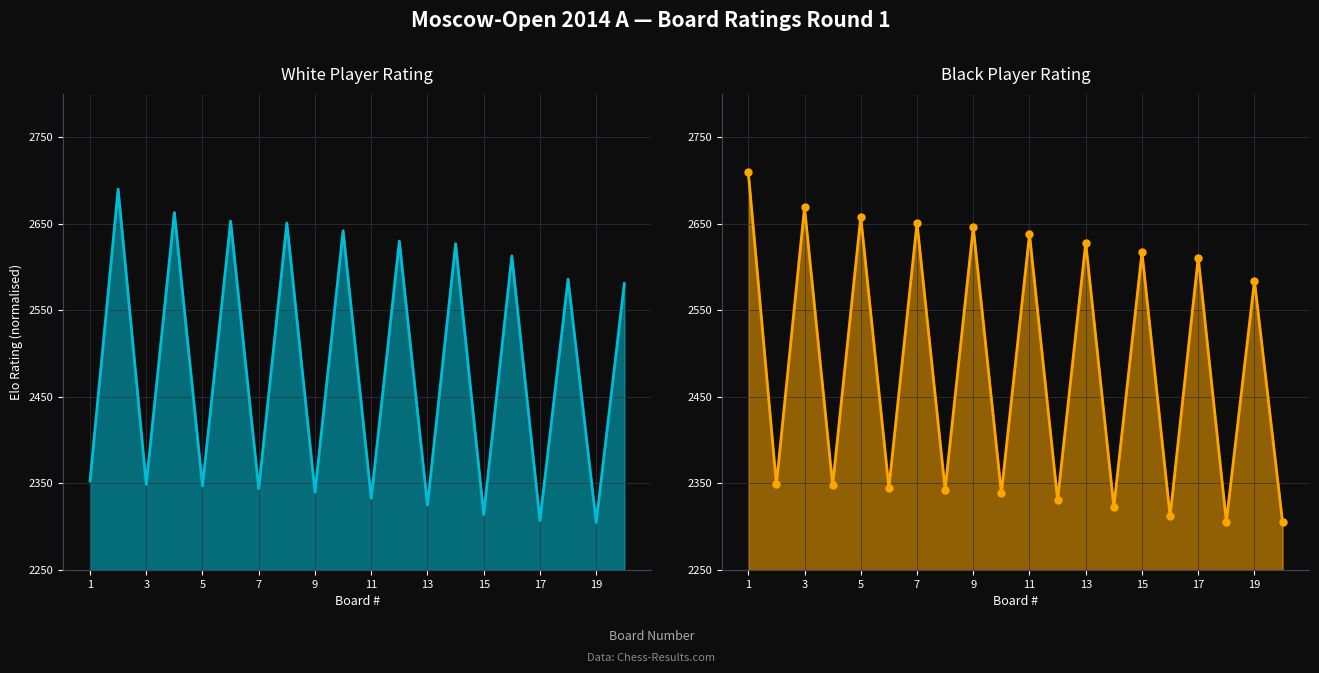

Which label corresponds to the smallest value in the chart?

19